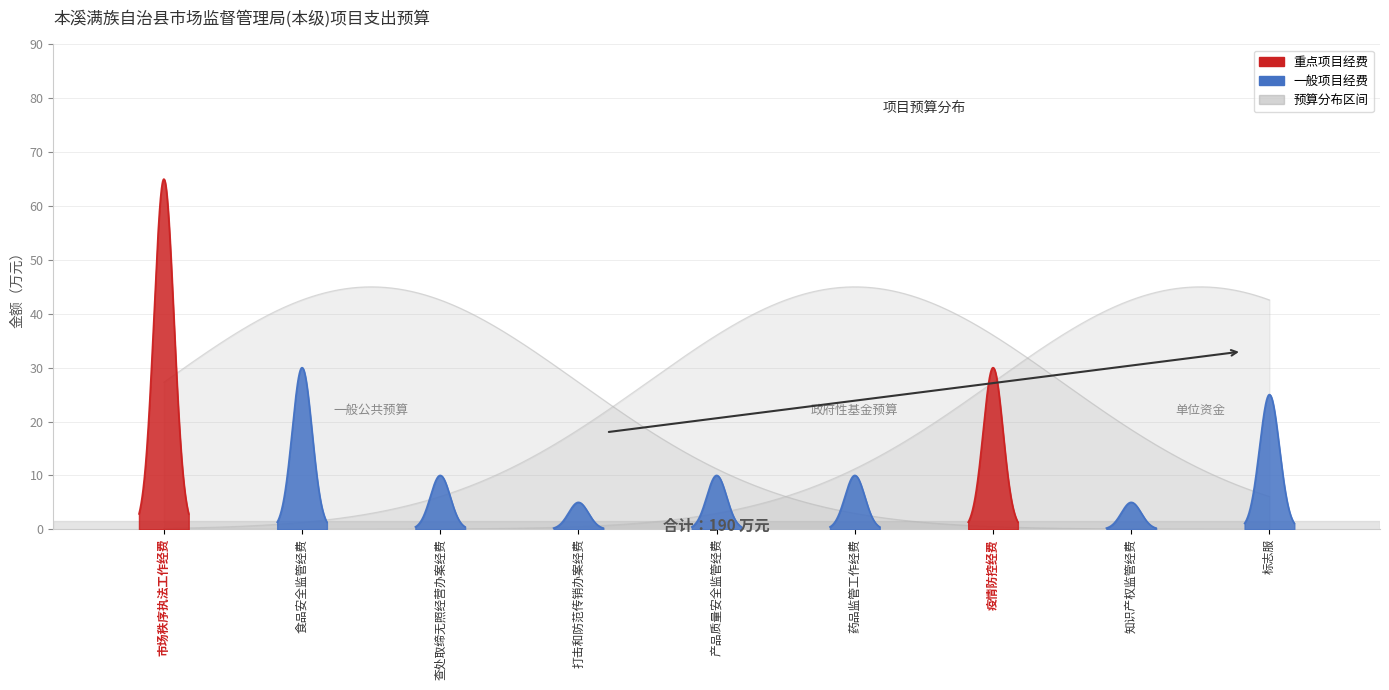

What is the maximum value shown in the chart?

65